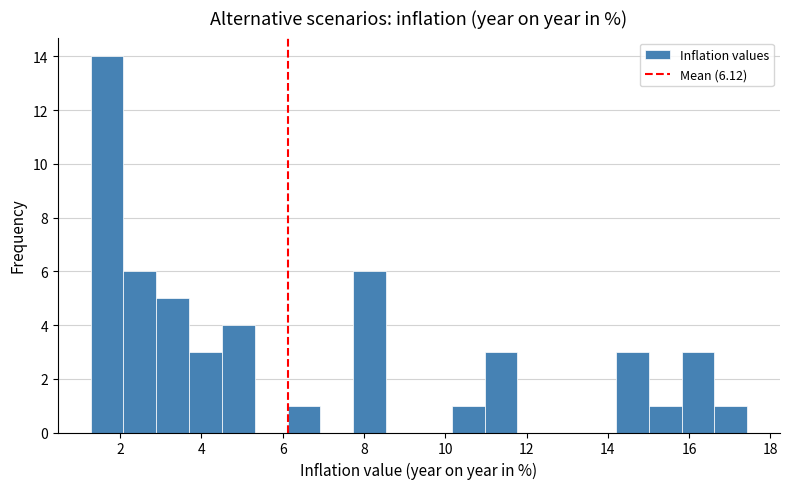

Reading left to right, transcribe this chart: for each bar, give the range it covers on the x-axis and its height. Neither the bar edges nor the heights are printed on the chart, so give them approximately, as read against the axes.

1.2 to 2.0: 14
2.0 to 2.8: 6
2.8 to 3.6: 5
3.6 to 4.6: 3
4.6 to 5.4: 4
5.4 to 6.2: 0
6.2 to 7.0: 1
7.0 to 7.8: 0
7.8 to 8.6: 6
8.6 to 9.4: 0
9.4 to 10.2: 0
10.2 to 11.0: 1
11.0 to 11.8: 3
11.8 to 12.6: 0
12.6 to 13.4: 0
13.4 to 14.2: 0
14.2 to 15.0: 3
15.0 to 15.8: 1
15.8 to 16.6: 3
16.6 to 17.4: 1